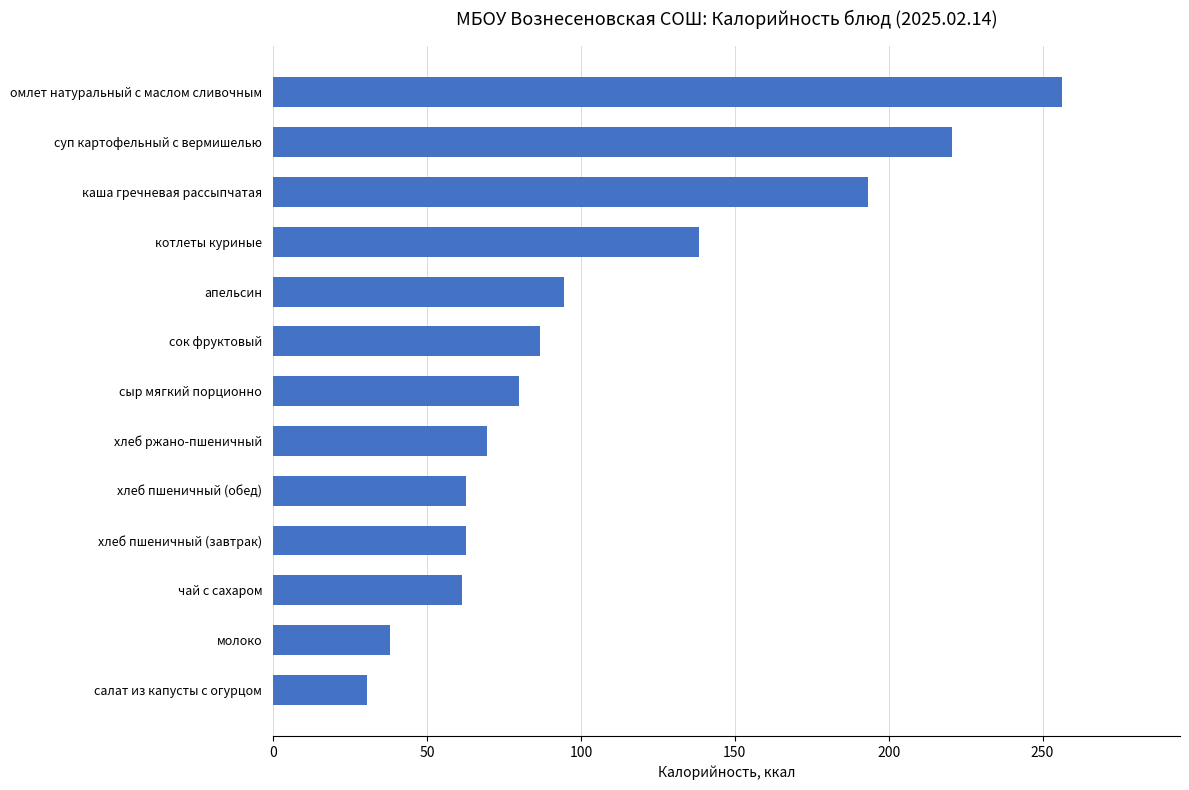

Reading bottom to top, what are all the values shown in this chart?

30.5	37.8	61.3	62.5	62.5	69.6	79.8	86.6	94.5	138.4	193.3	220.5	256.2